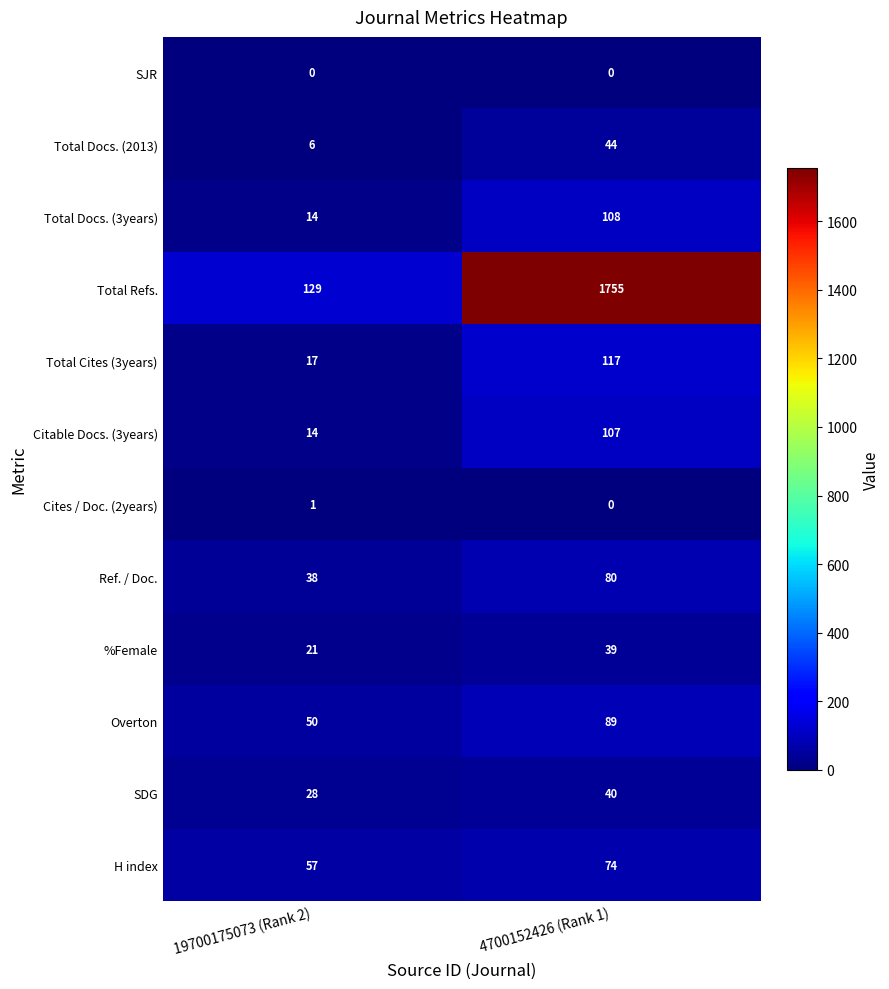

What is the difference between the Total Refs. values at 19700175073 (Rank 2) and 4700152426 (Rank 1)?

1626